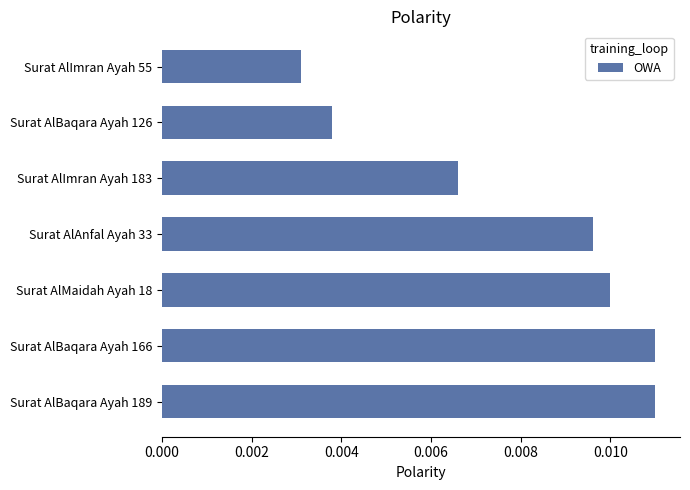

Which has a higher value, Surat AlMaidah Ayah 18 or Surat AlImran Ayah 183?

Surat AlMaidah Ayah 18